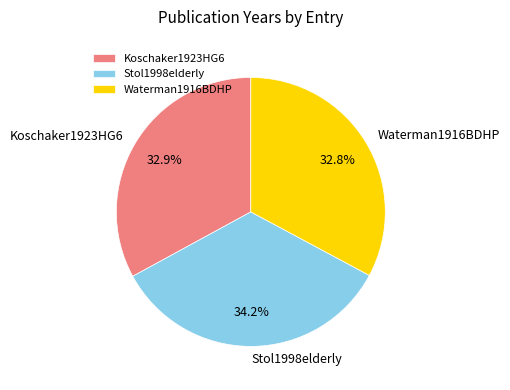

What portion of the pie excludes Koschaker1923HG6?

67.1%